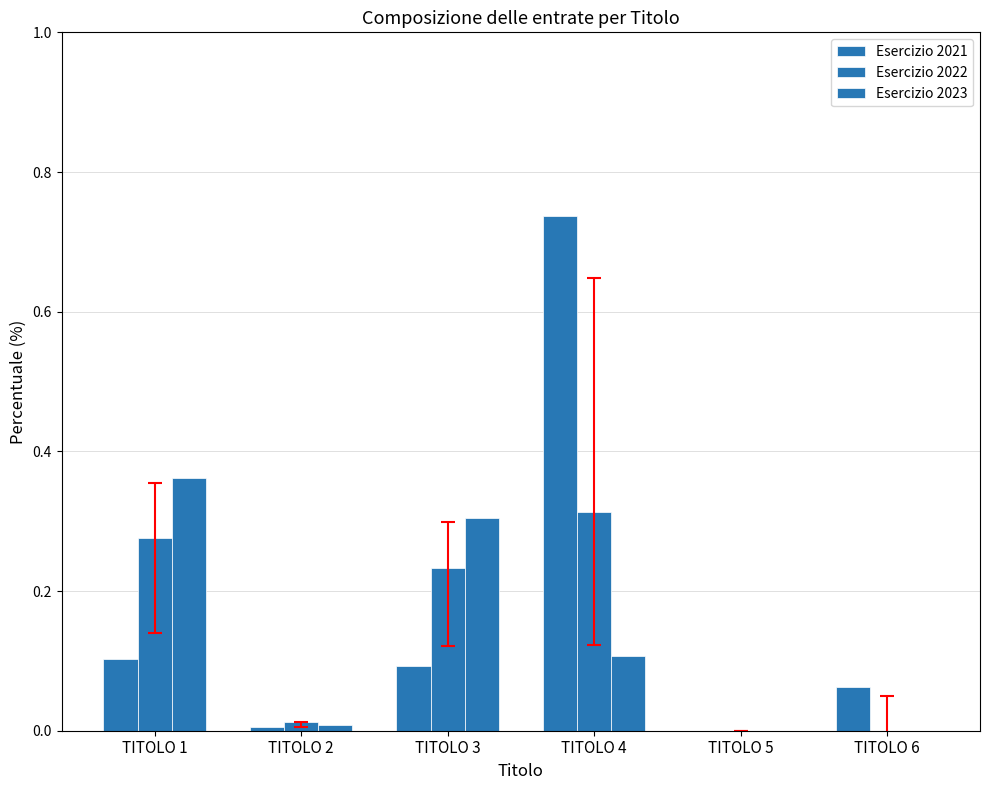

Are the bars grouped side by side (vs. stacked)?

Yes